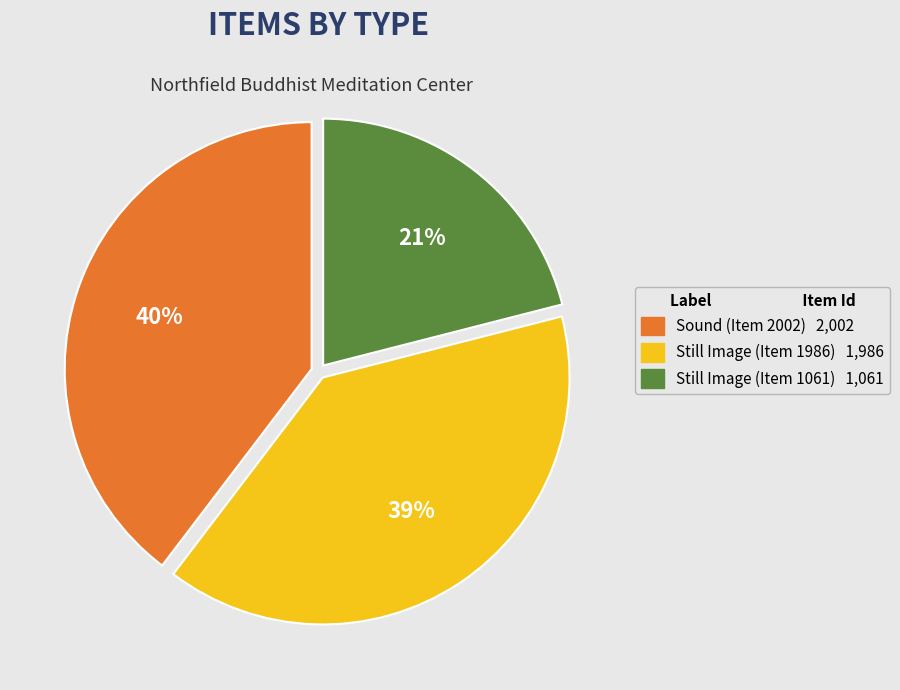

Between Still Image (Item 1986) and Still Image (Item 1061), which is larger?

Still Image (Item 1986)